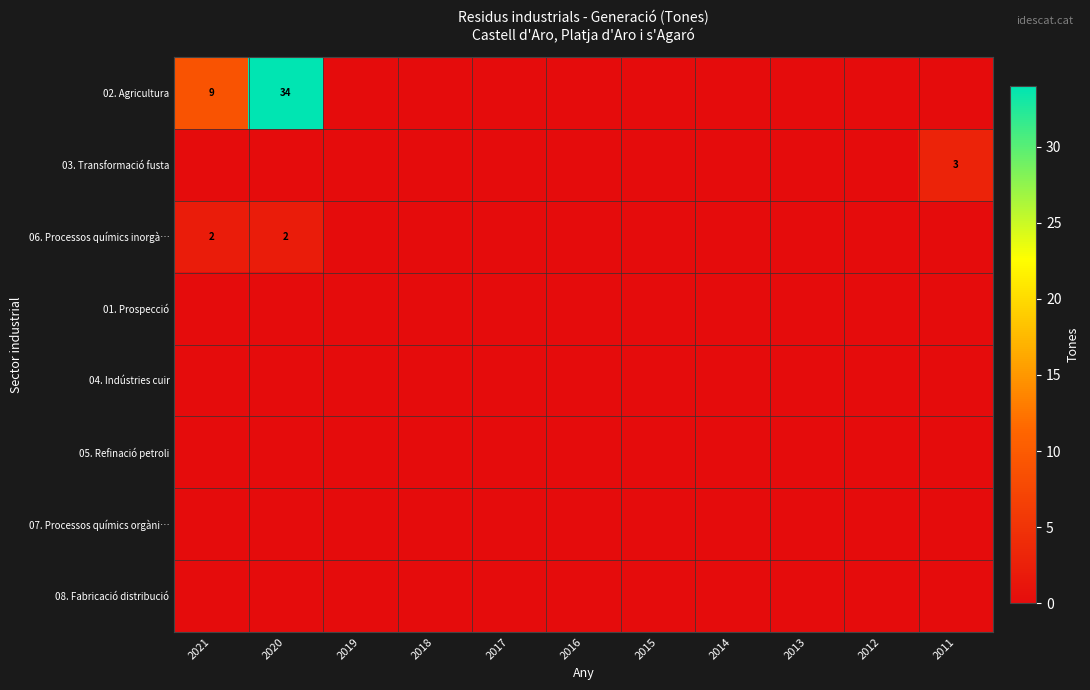

Between 2016 and 2019, which is larger?

2016